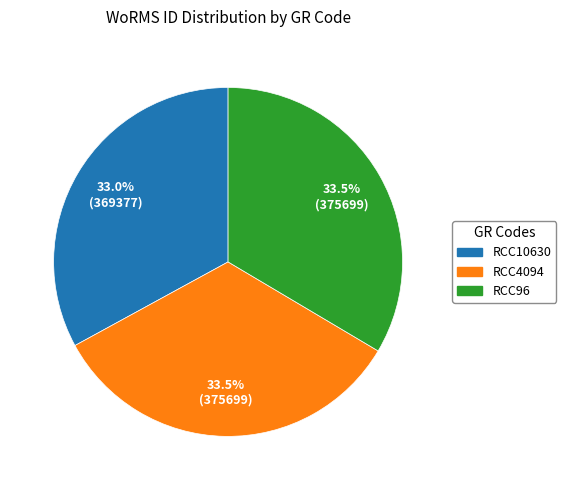

Is there a majority slice in this chart?

No